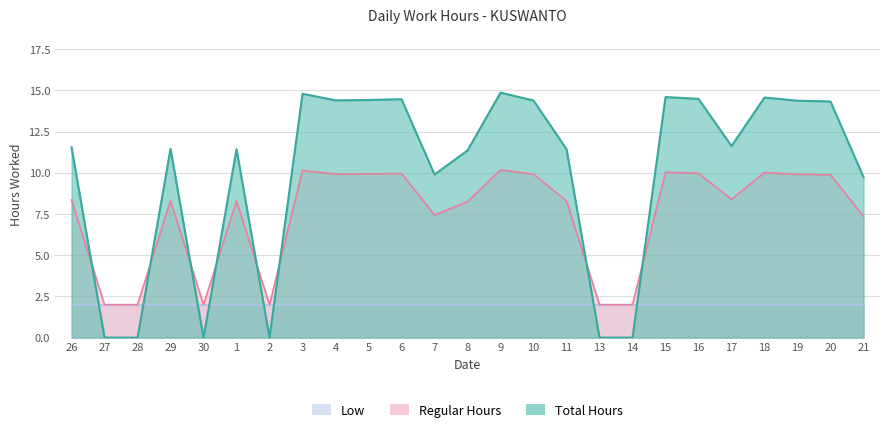

Which series has the widest spread of values?

Total Hours